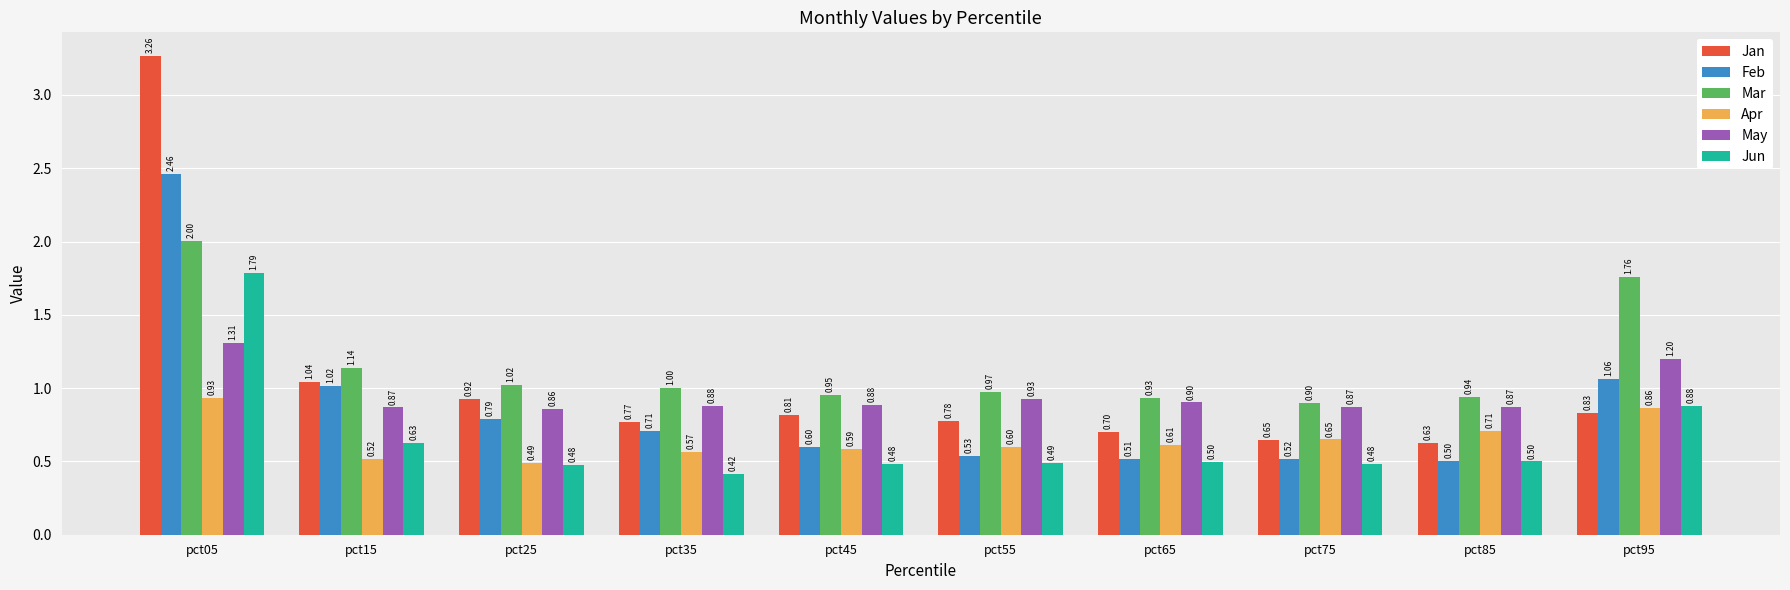

At how many categories does at least one series exceed 1?

4